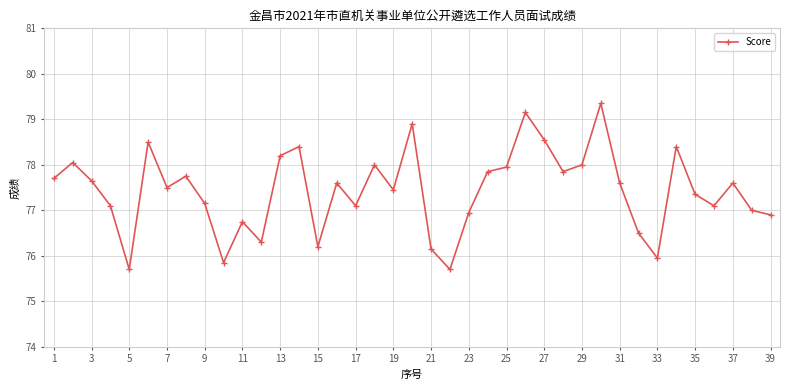

What is the value of the 36th point from the left?

77.1